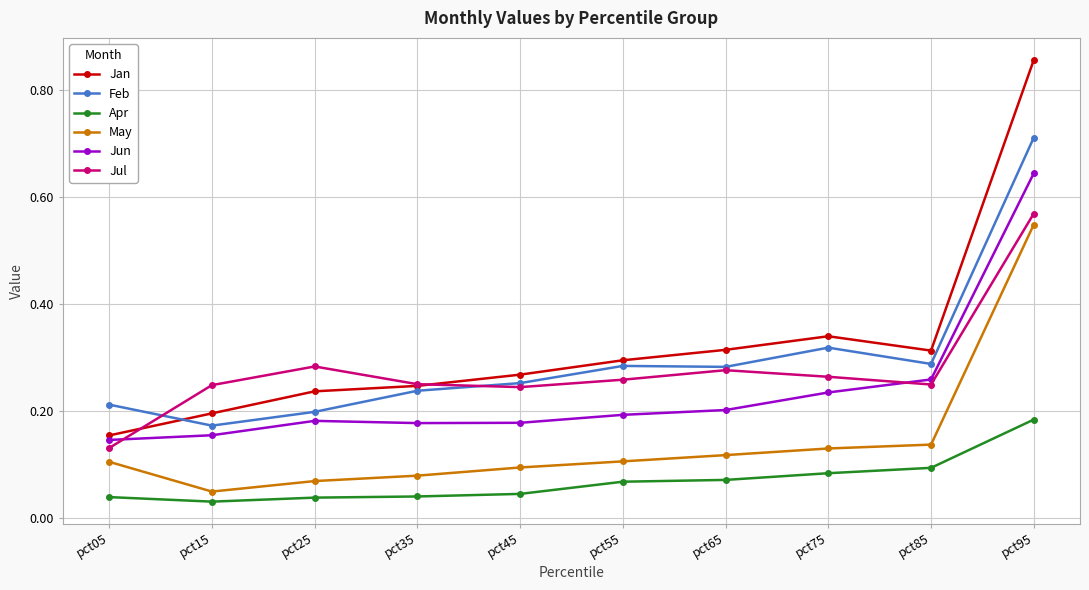

True or false: Jul and May intersect in this chart.

False